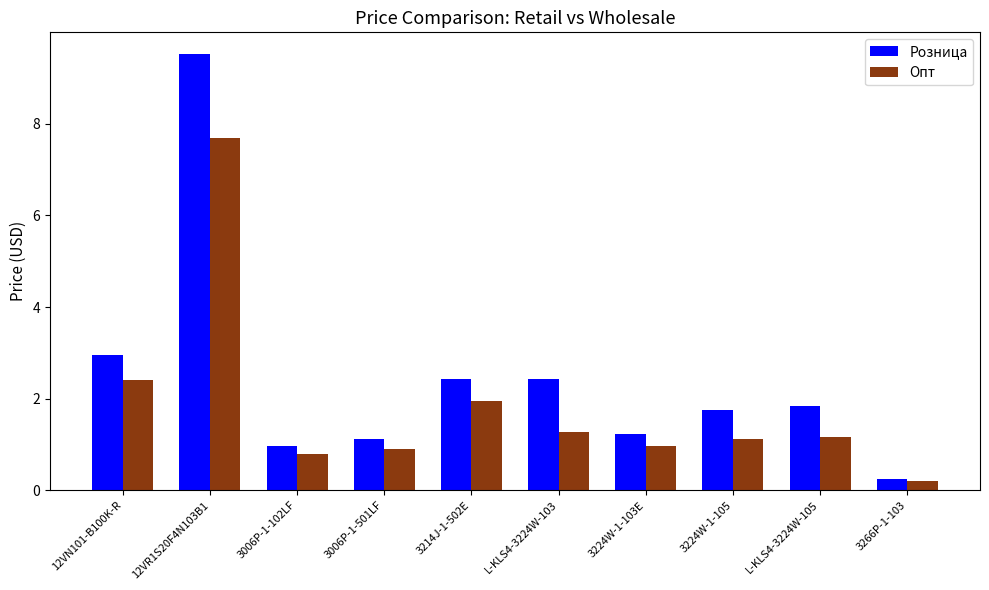

What value does the Розница series have at 3006P-1-501LF?

1.1